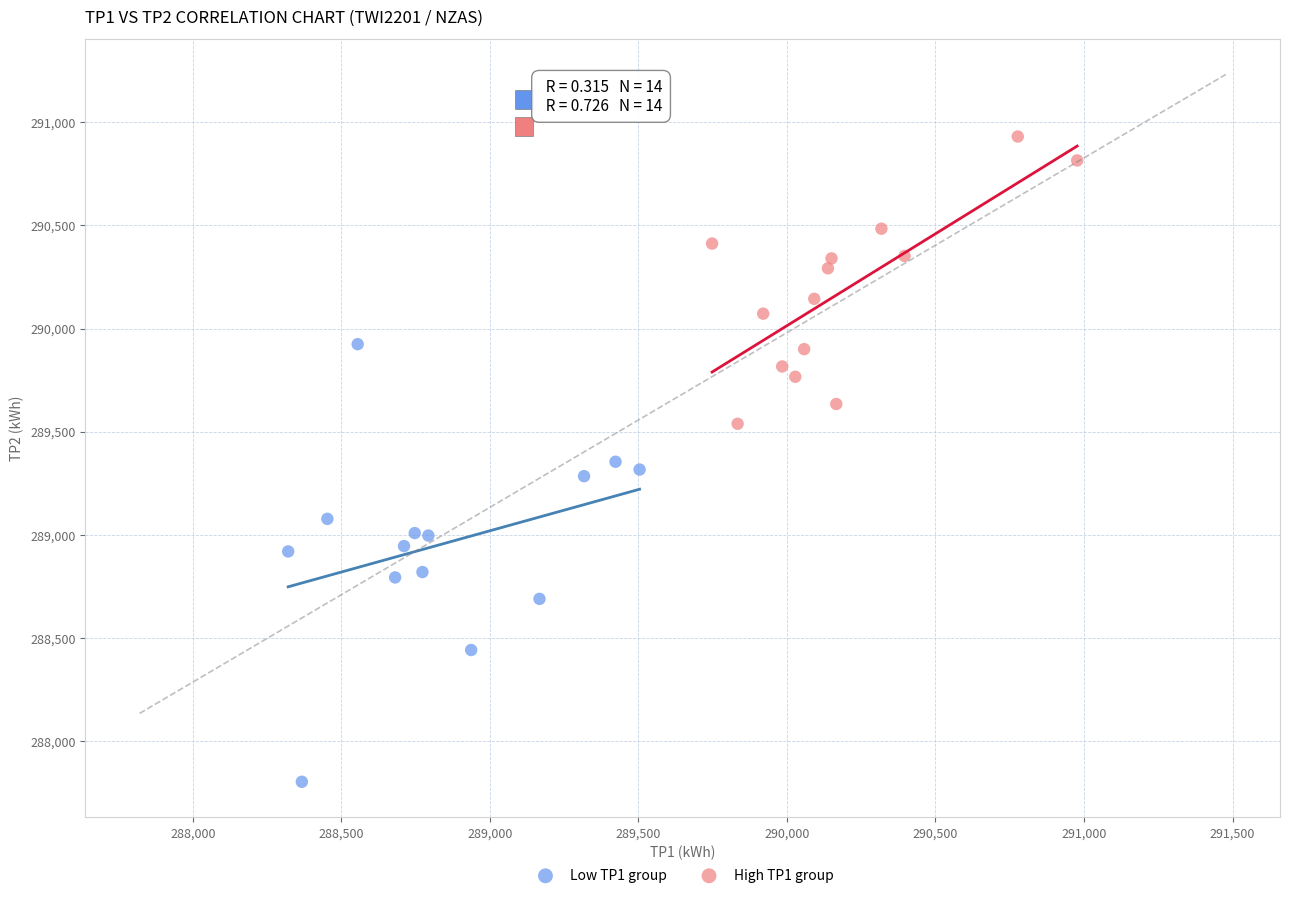

Which series has the largest Y range (max minus min)?

Low TP1 group